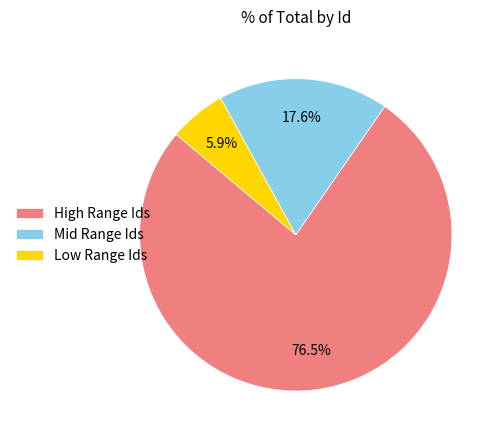

Combined, do Mid Range Ids and Low Range Ids account for over 50%?

No